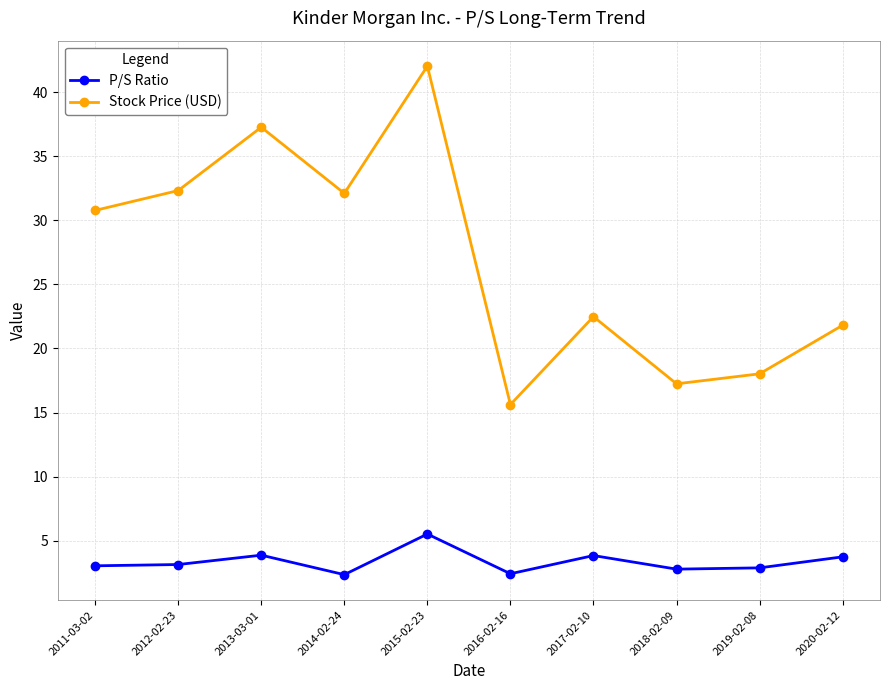

In Stock Price (USD), how many points are lower than both neighbors (excluding endpoints)?

3